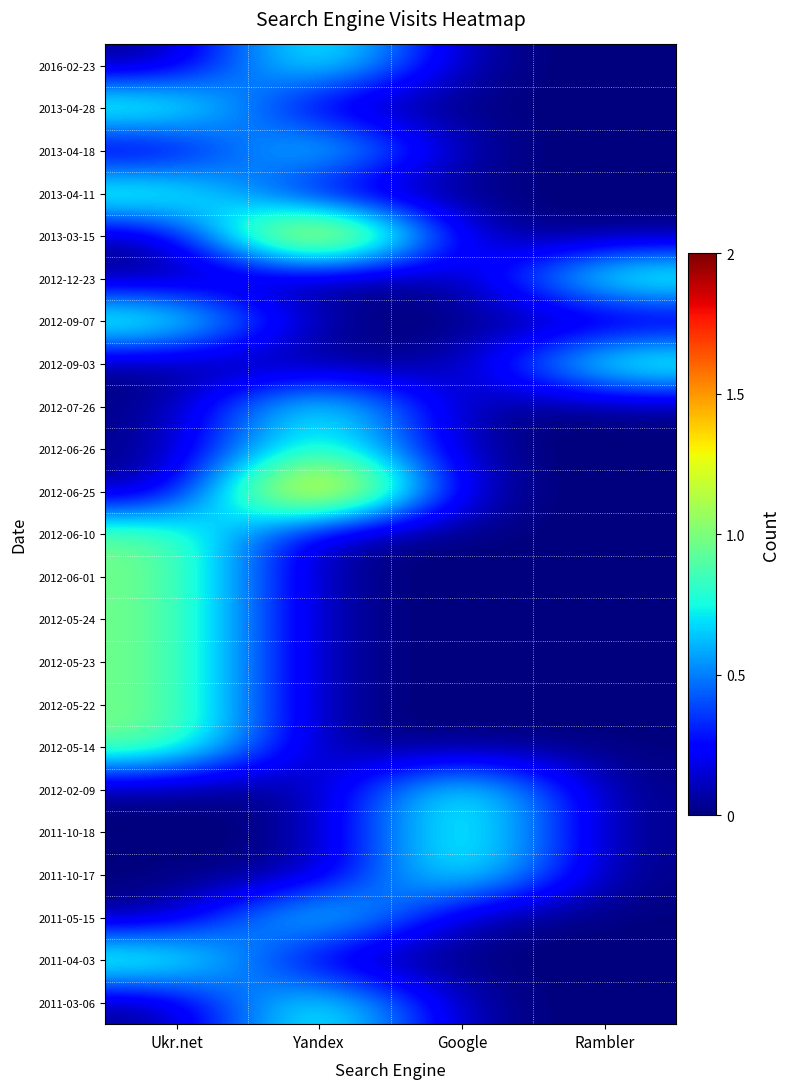

At which category does the chart reach its minimum across all series?

Ukr.net